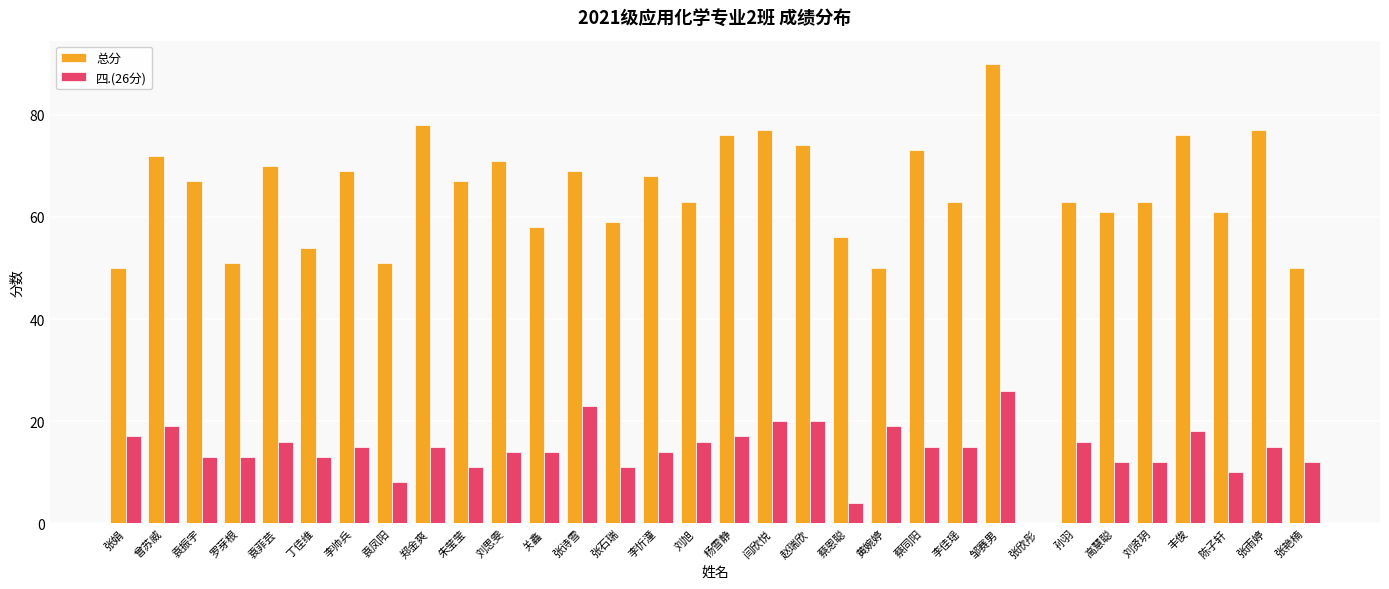

Which label corresponds to the largest value in the chart?

邹赛男